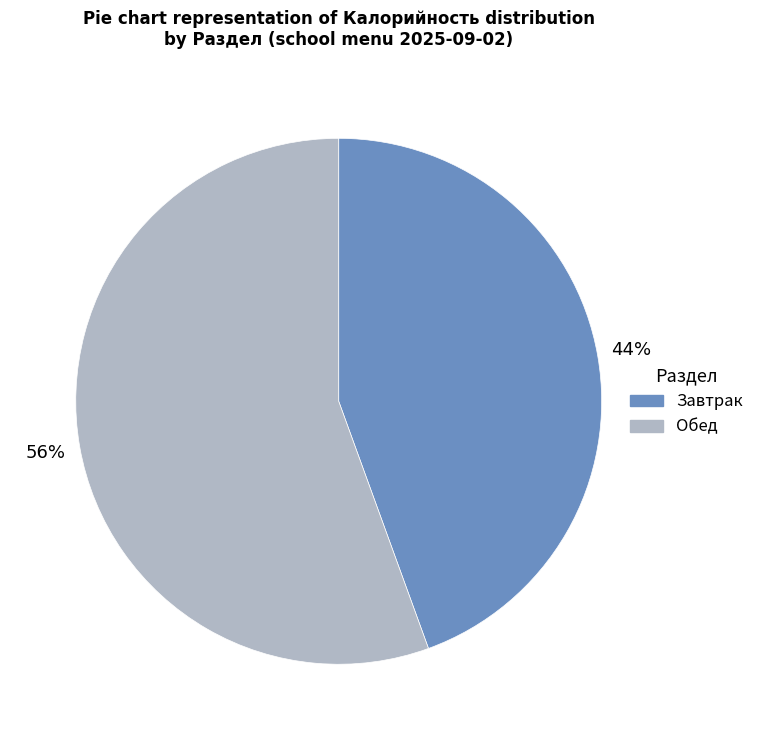

Is there a majority slice in this chart?

Yes